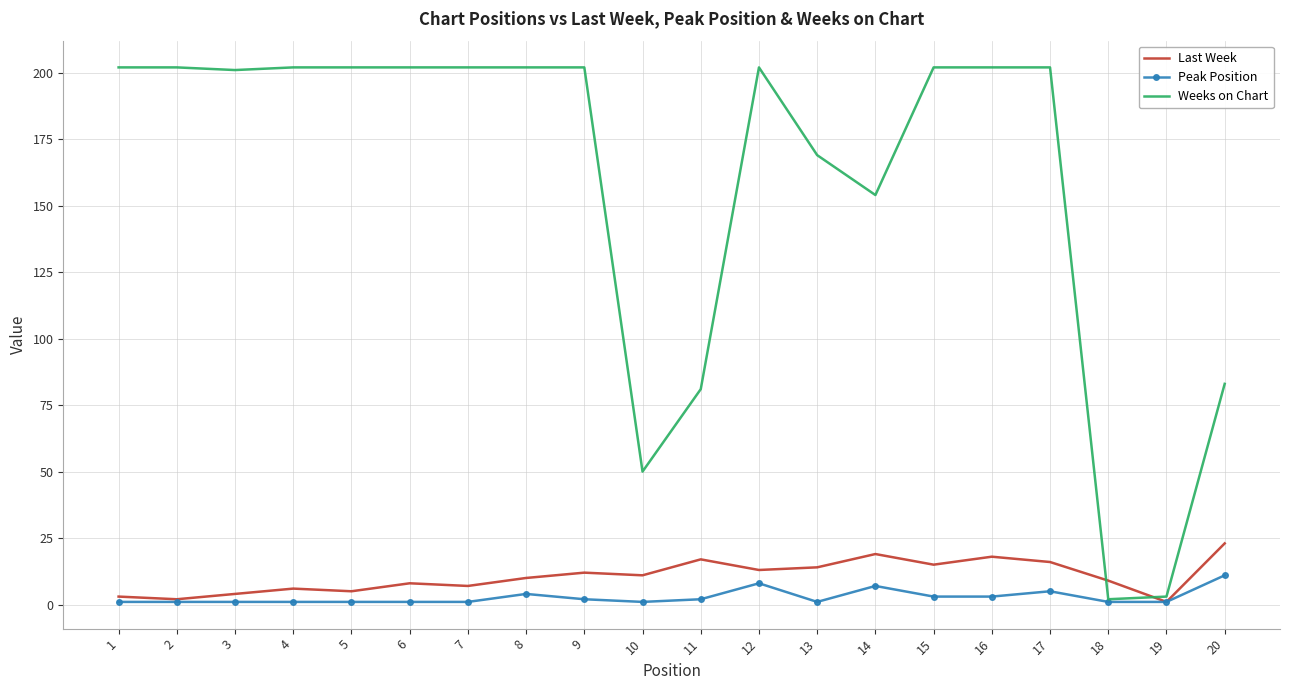

How many distinct data groups are displayed?

3